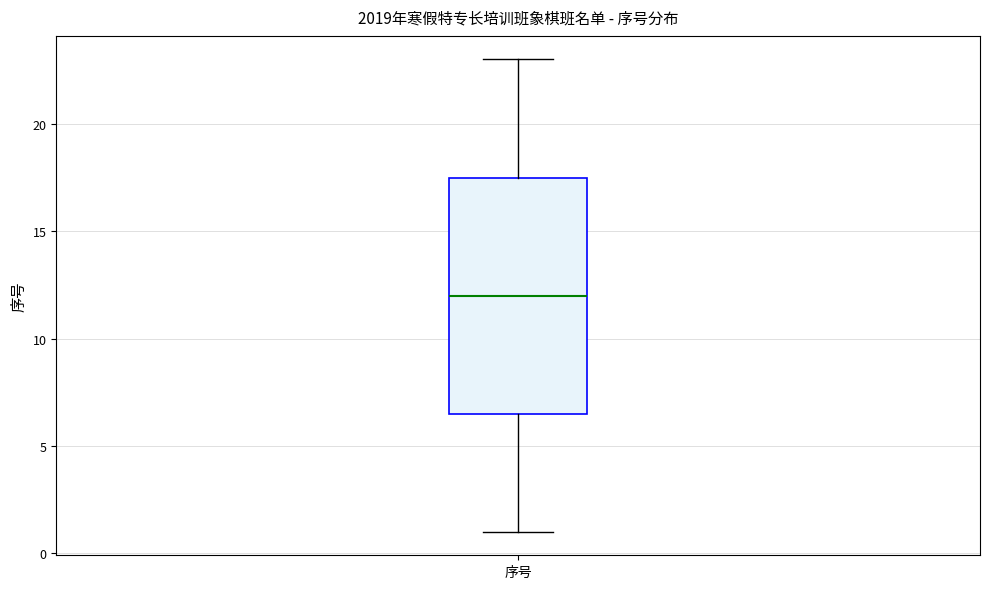

Read this box plot against the y-axis: the position of the median line, the range covered by the box, and the ends of both whiskers. The values are not printed on the chart, so give them approximately, as read against the axis.

median 12.0, box 6.5 to 17.5, whiskers 1.0 to 23.0